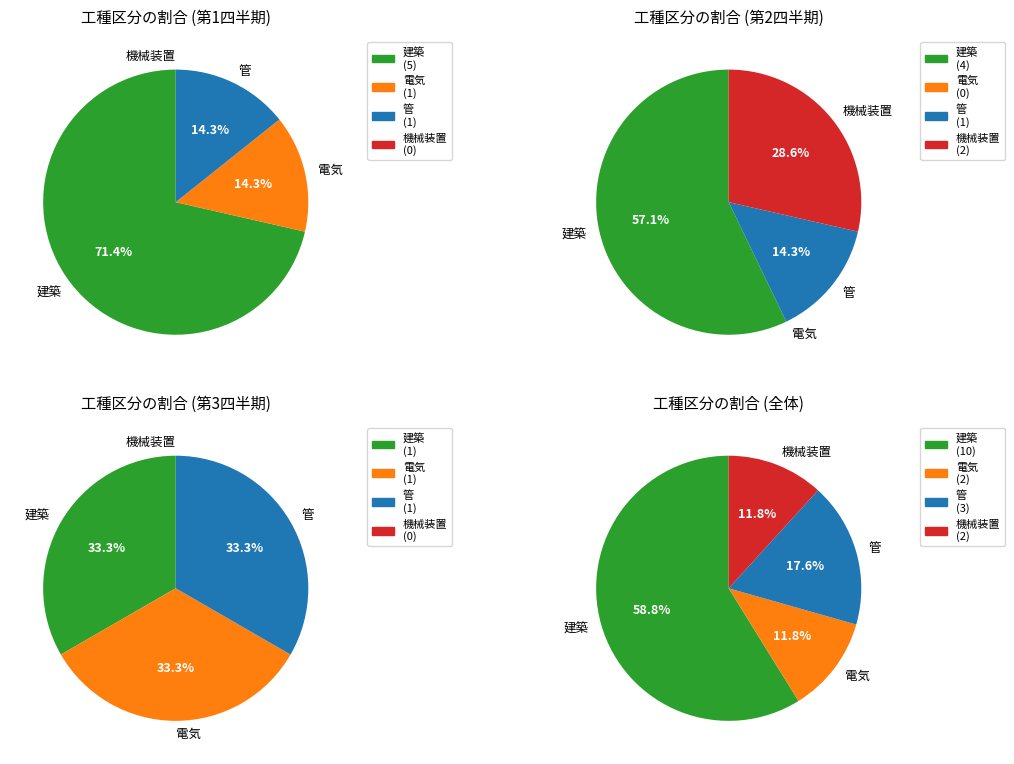

Which category has the biggest portion of the pie?

建築